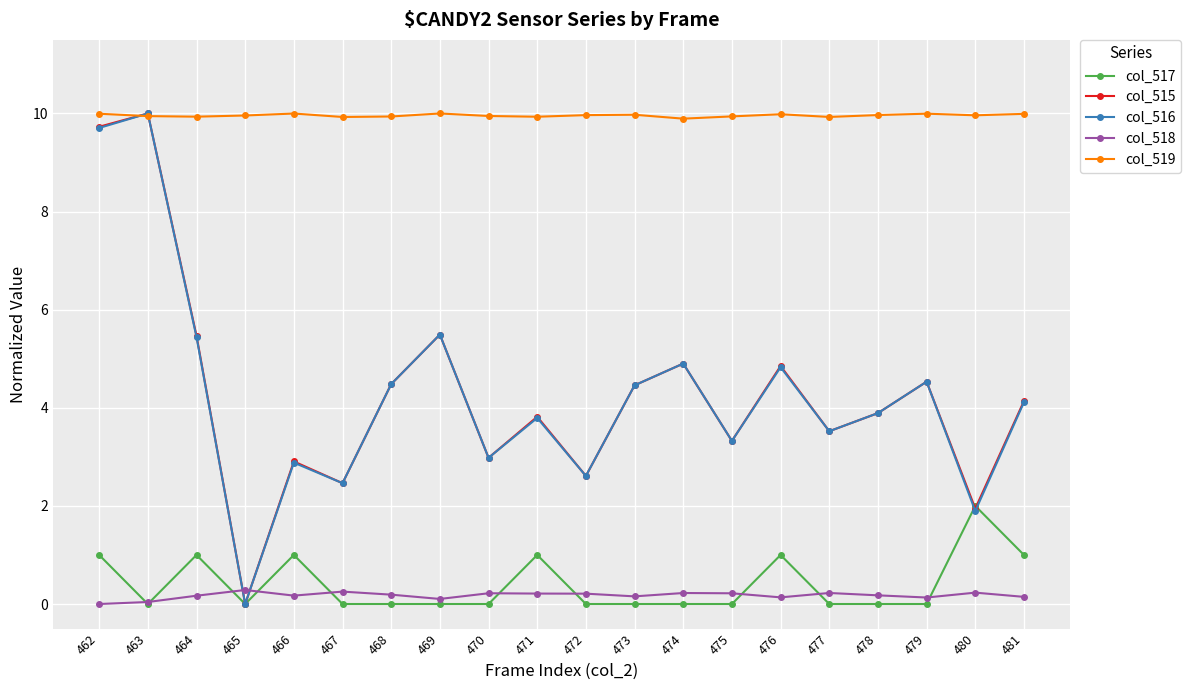

True or false: col_519 and col_518 cross at least once.

False